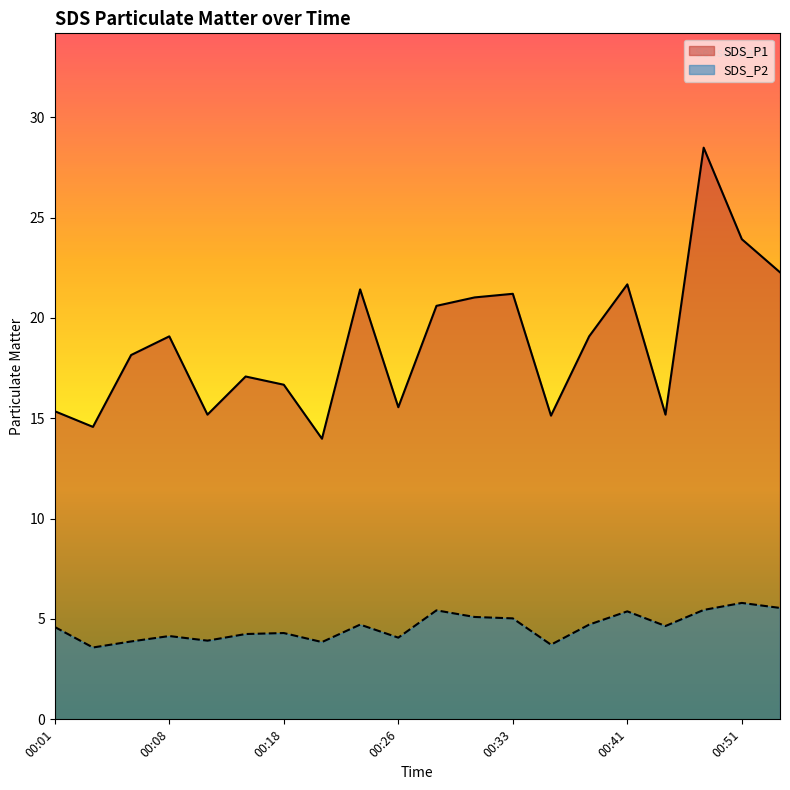

What is the average value of the SDS_P2 series?

4.6